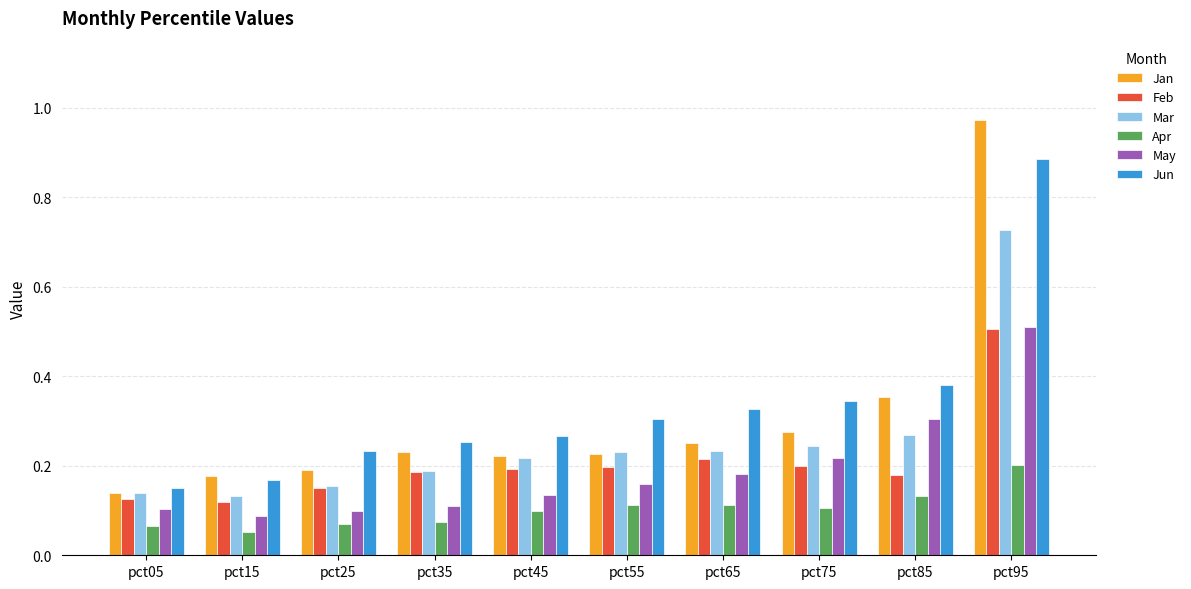

Is the value of Mar at pct75 greater than the value of Jun at pct55?

No